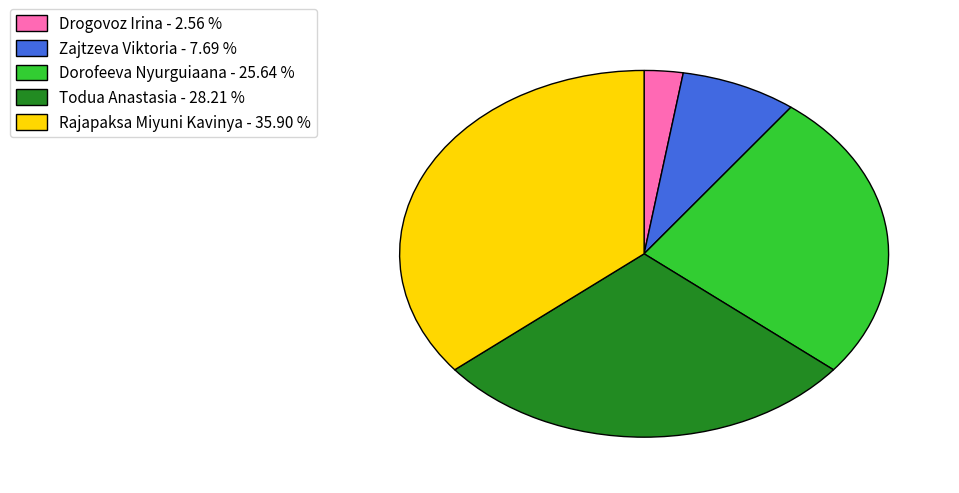

Does Drogovoz Irina - 2.56 % account for over 50% of the chart?

No